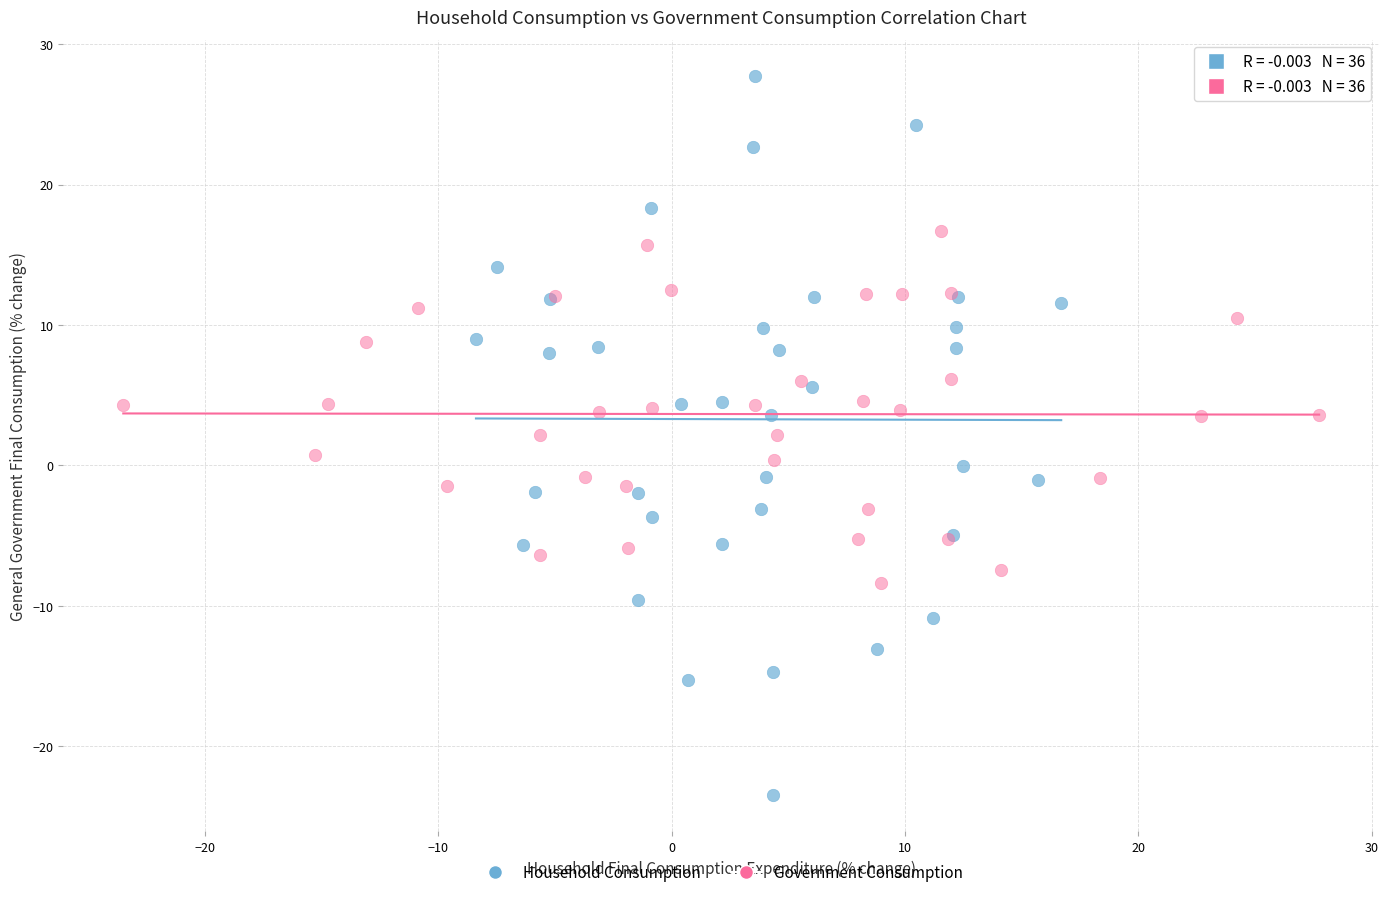

Which series reaches the minimum Y coordinate?

Household Consumption